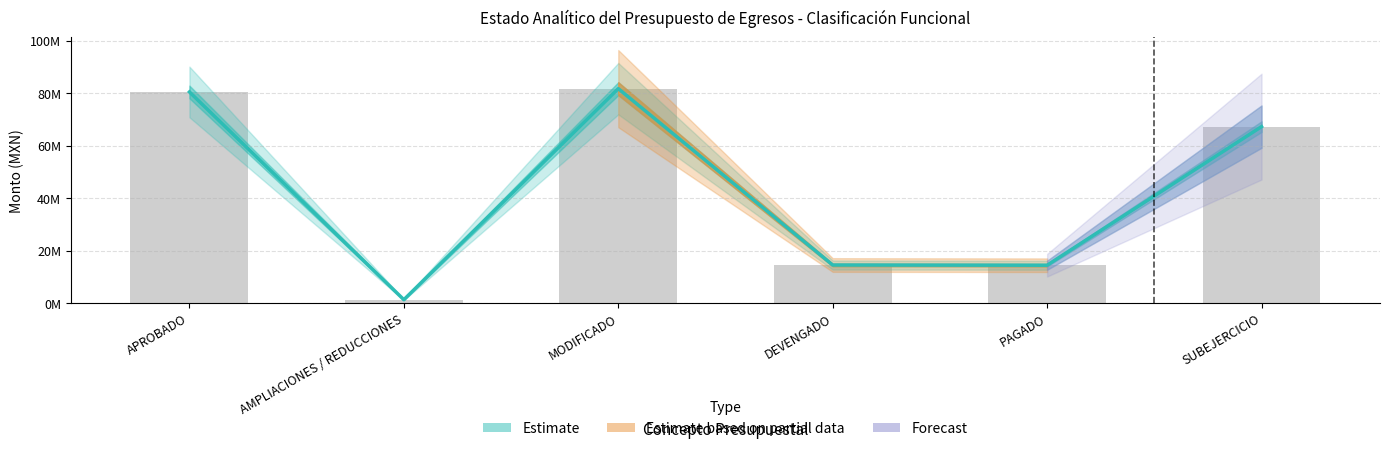

What is the value of the 2nd bar from the left?

1261695.9